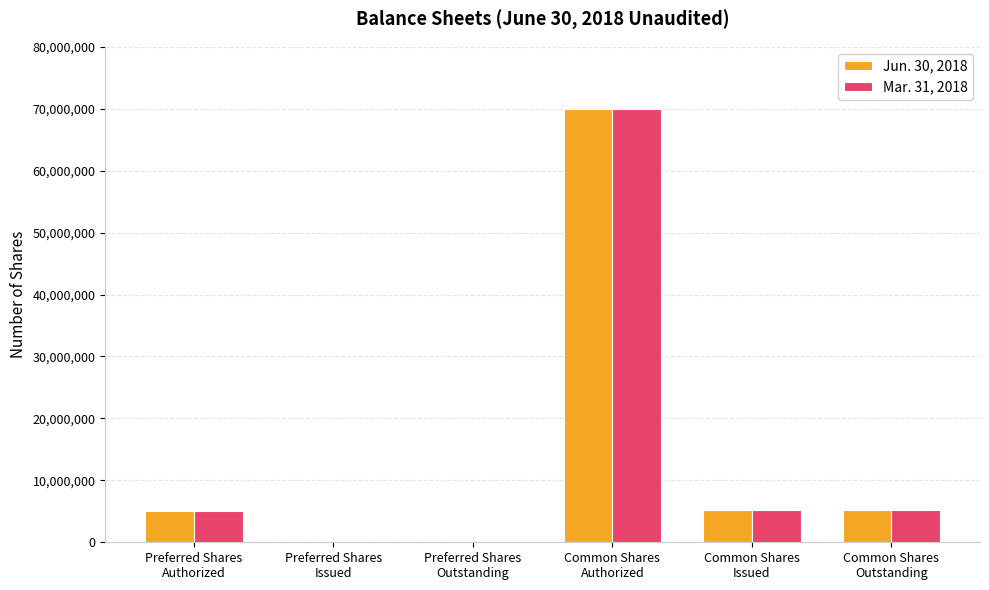

Does the chart contain stacked bars?

No